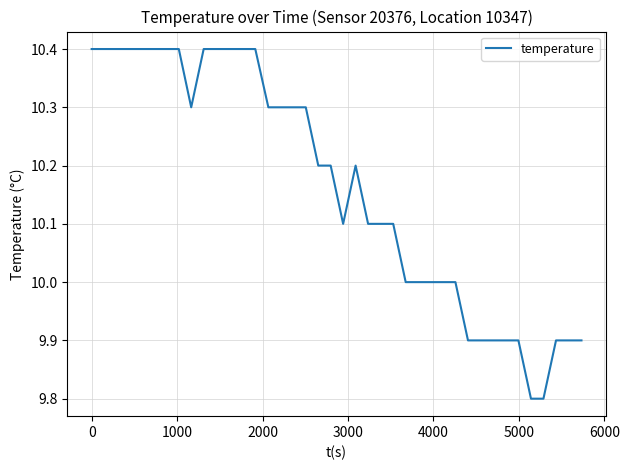

What is the greatest value displayed?

10.4